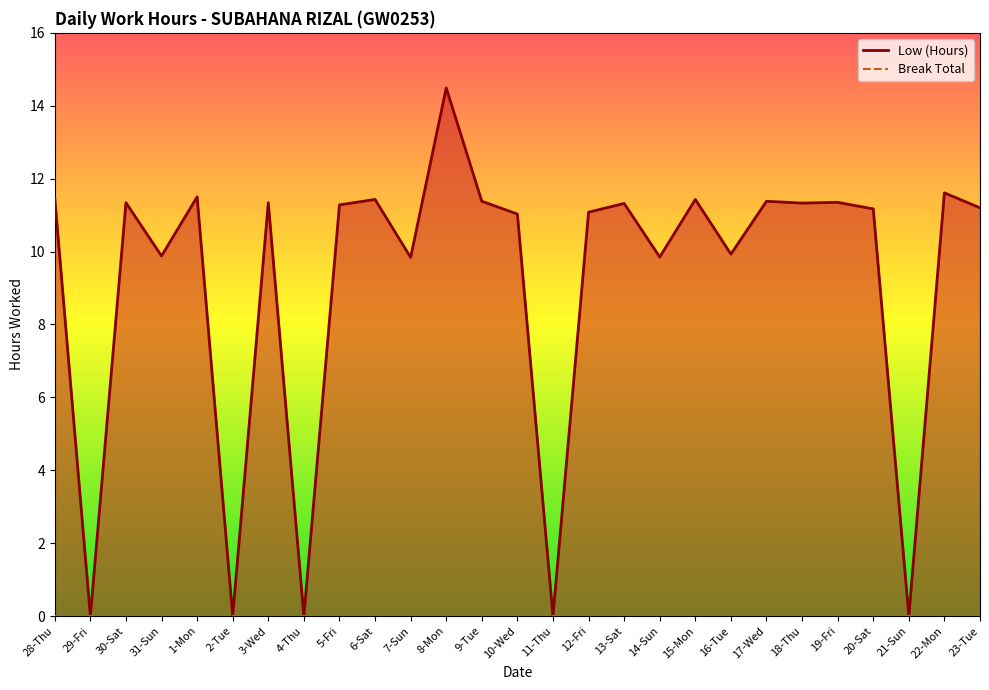

Which series has the largest total across all categories?

Low (Hours)